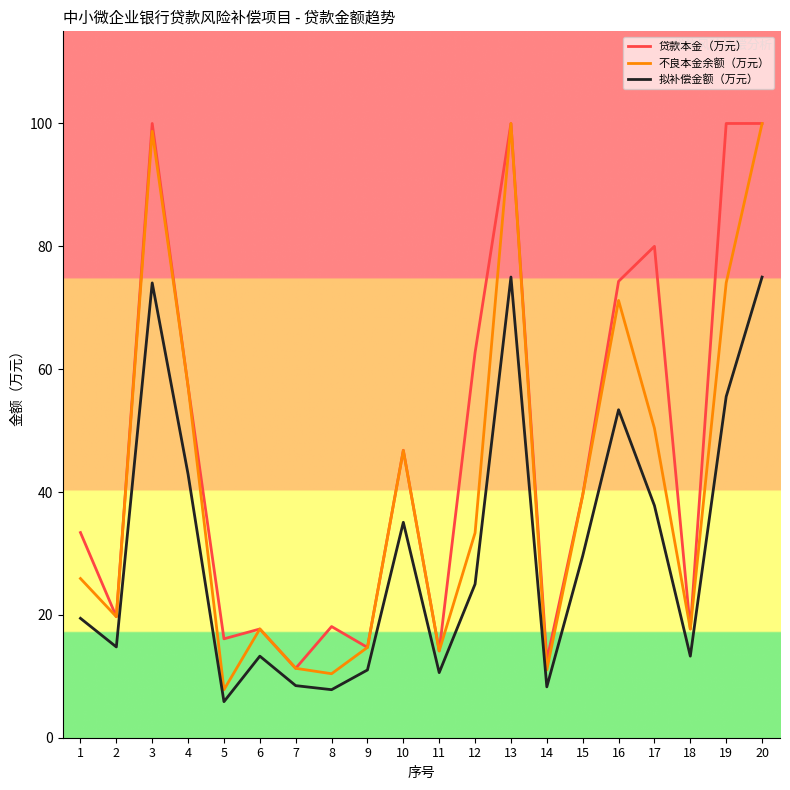

The 贷款本金（万元） series shows 62.7 at 12. True or false?

True